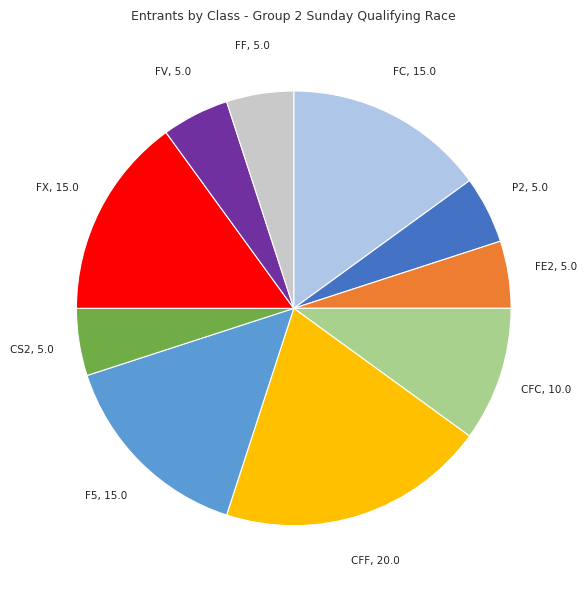

Is there any slice that represents more than half of the pie?

No